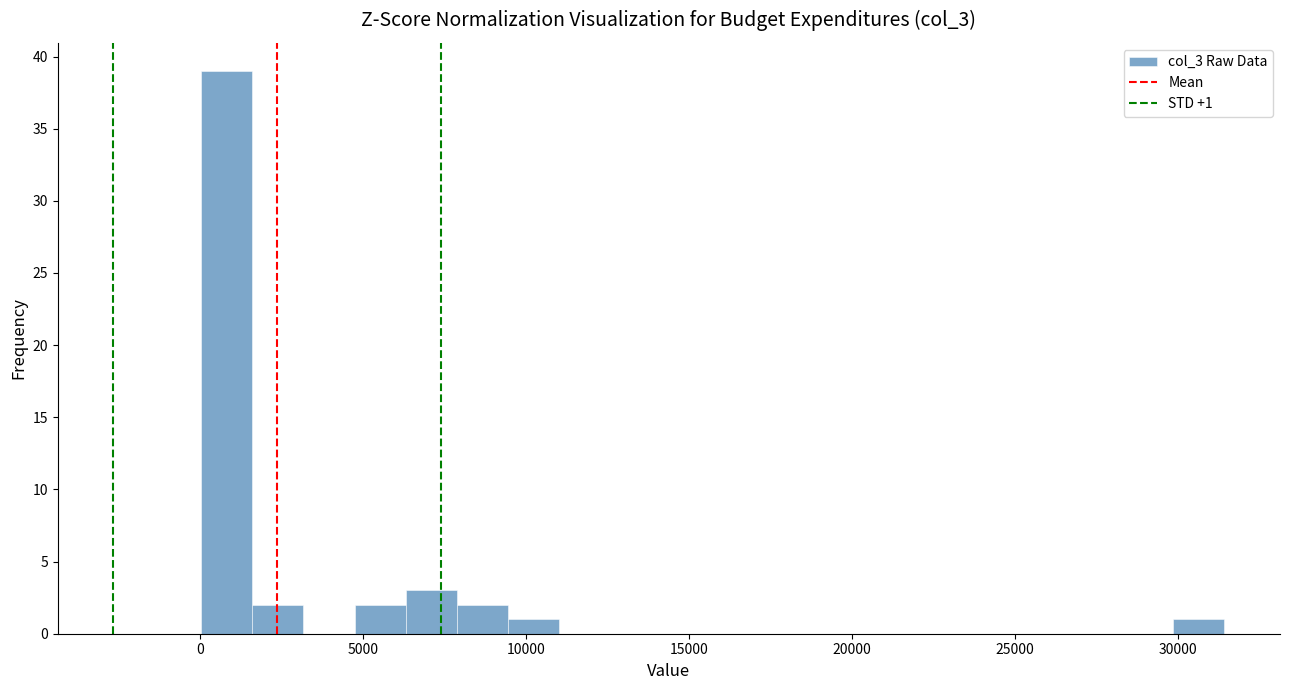

Read against the x-axis, roughly where is the centre of the tallest bar?

1000